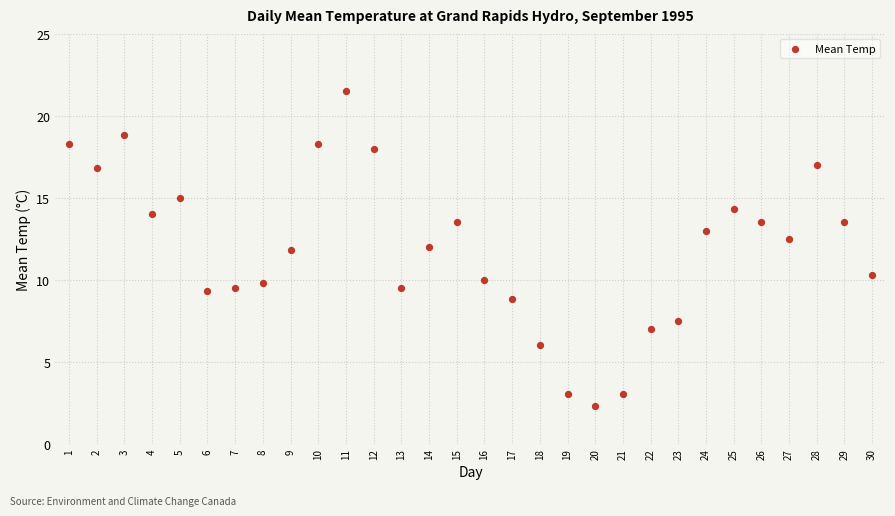

What is the range of Y values (max minus min)?

19.2